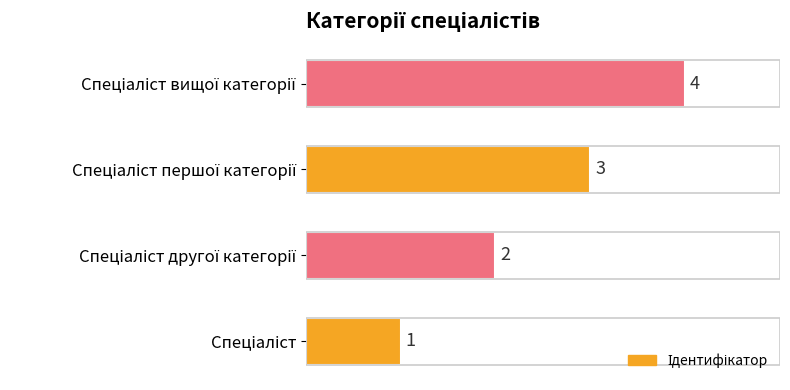

What is the sum of all values?

10